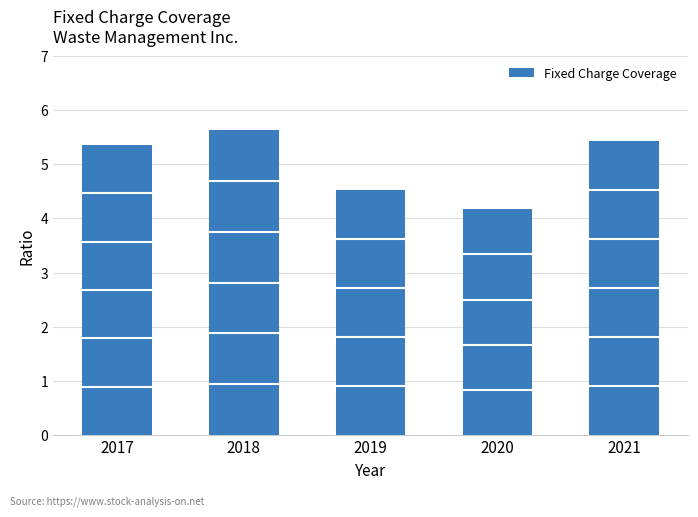

The value at 2018 is 5.6. True or false?

True